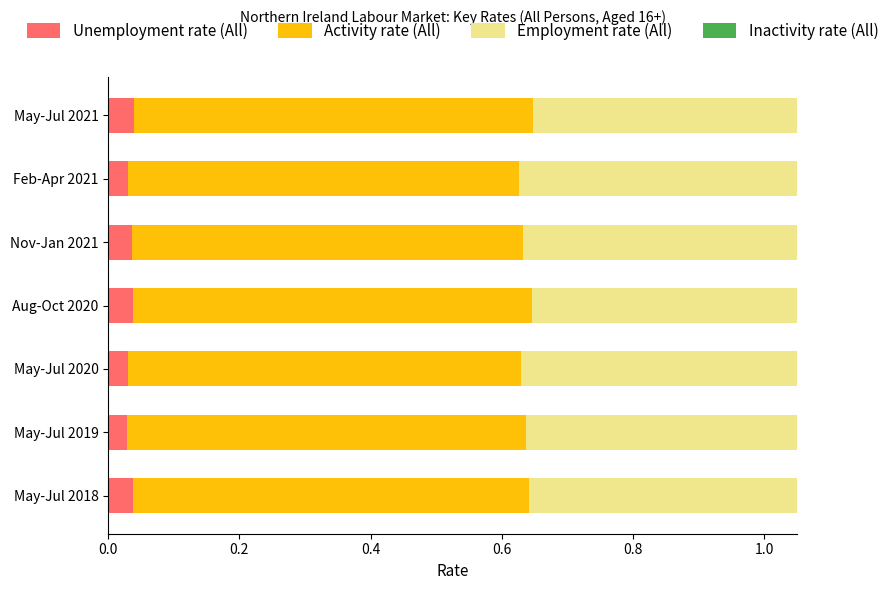

What is the value of the Activity rate (All) bar at the 1st from the left?

0.6